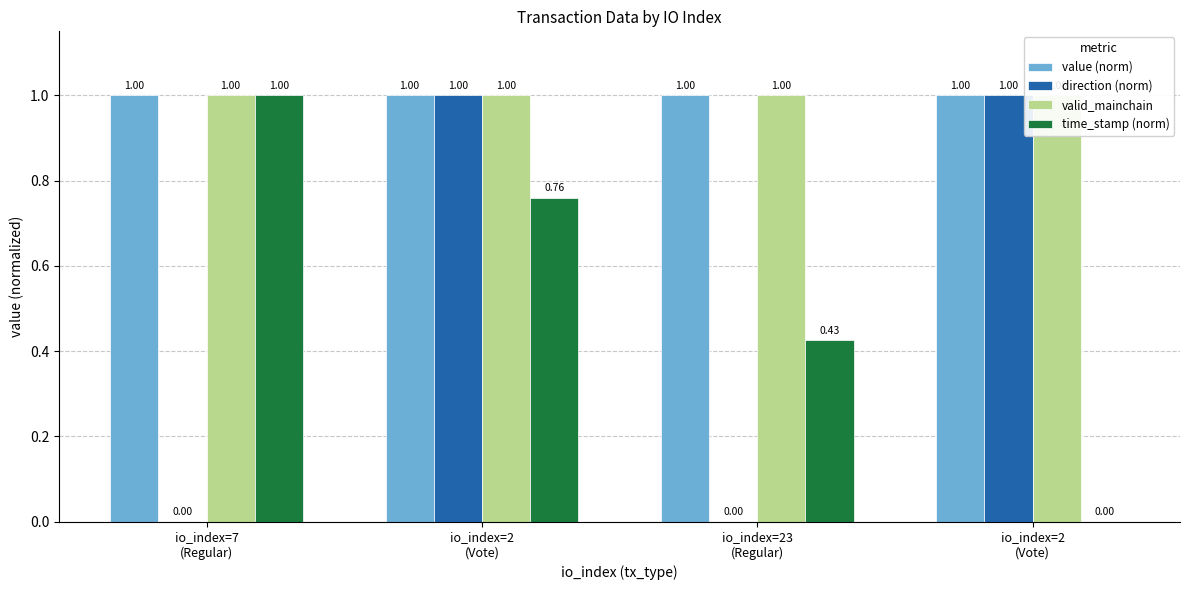

Which has a higher value, io_index=2
(Vote) or io_index=7
(Regular)?

io_index=2
(Vote)